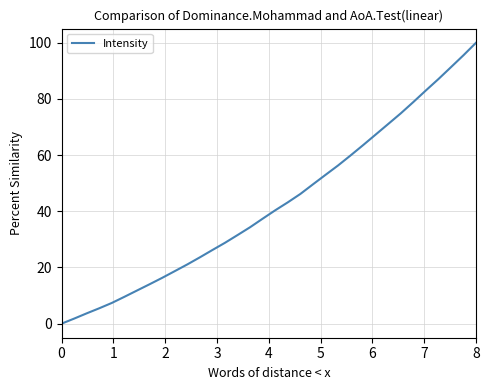

What is the maximum value shown in the chart?

100.0